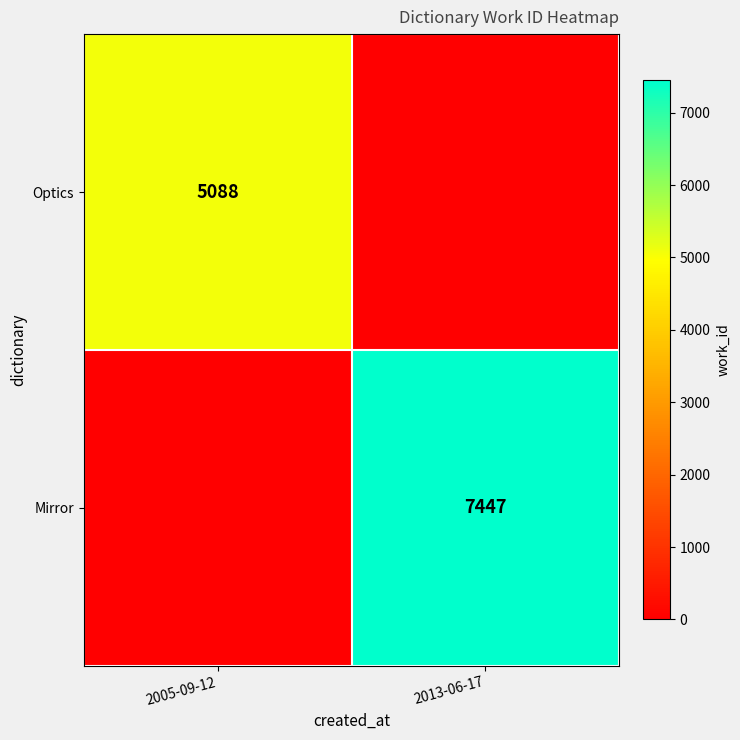

Is it true that Optics equals 5088 at 2005-09-12?

True